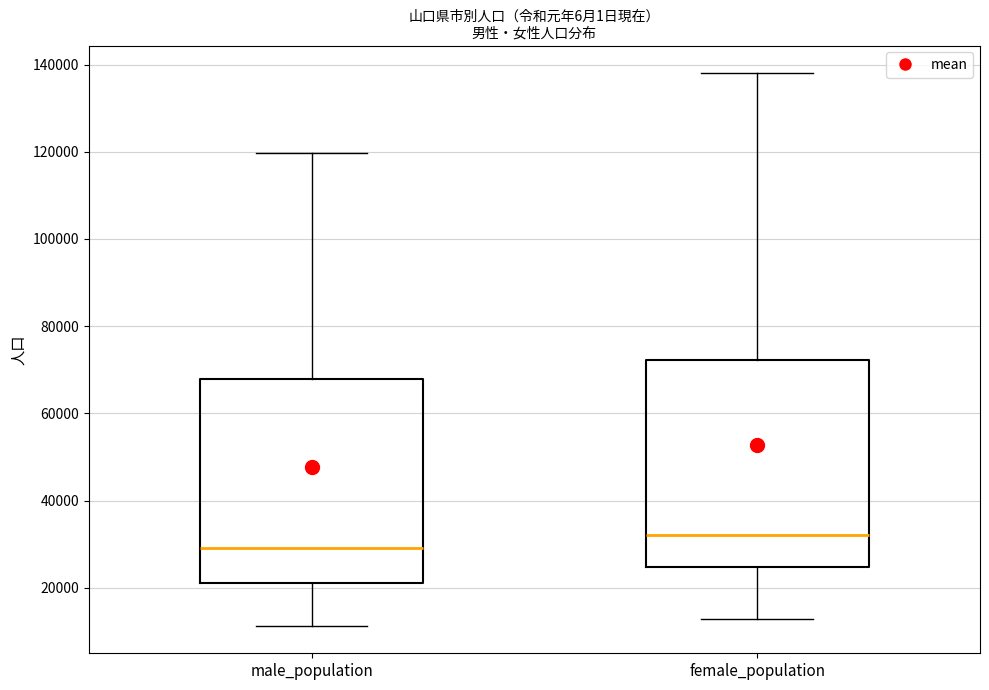

Which box has the highest median line?

female_population